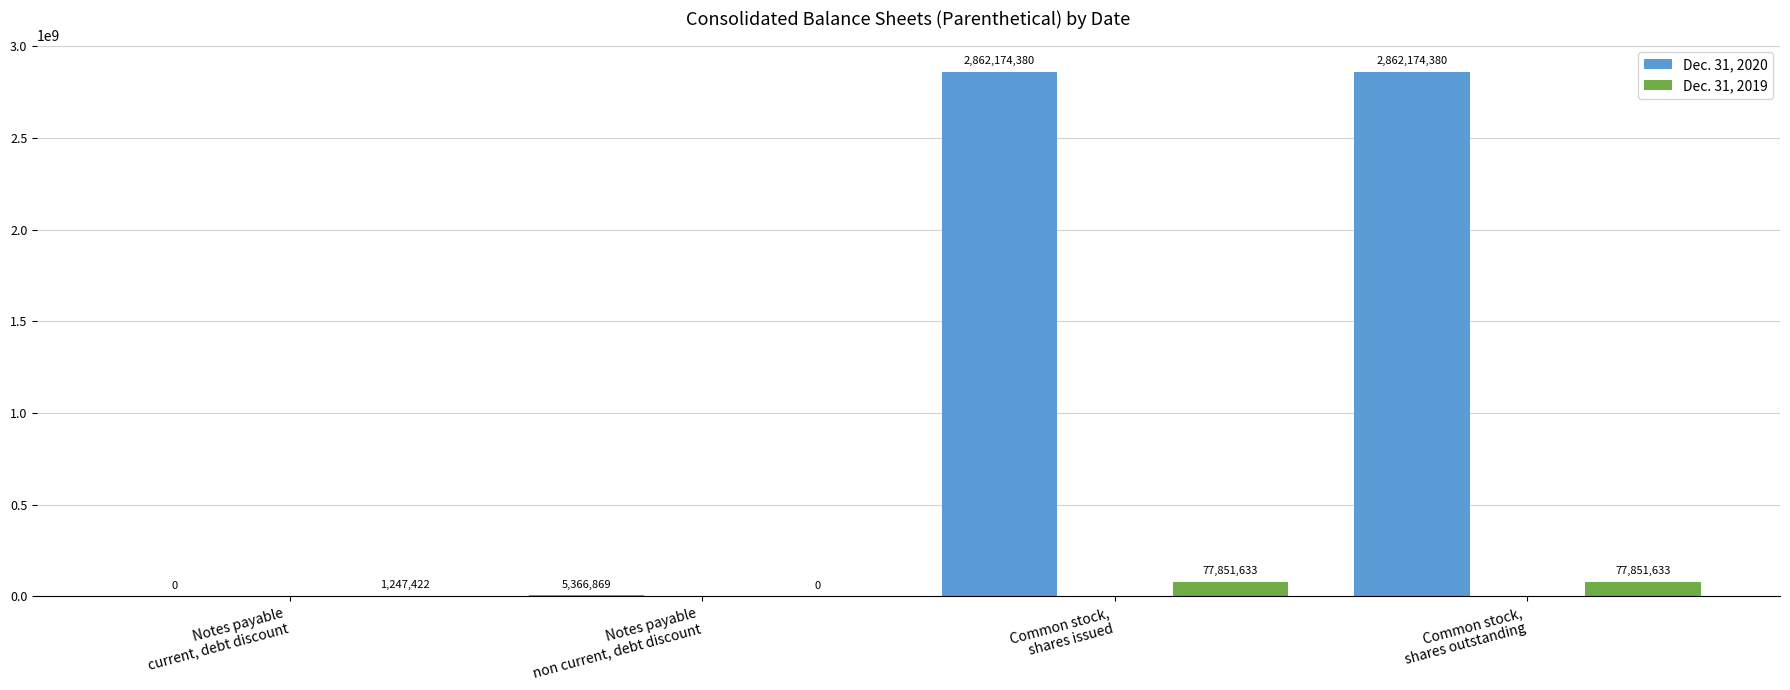

What is the sum of the Dec. 31, 2020 values at Notes payable
non current, debt discount and Notes payable
current, debt discount?

5366869